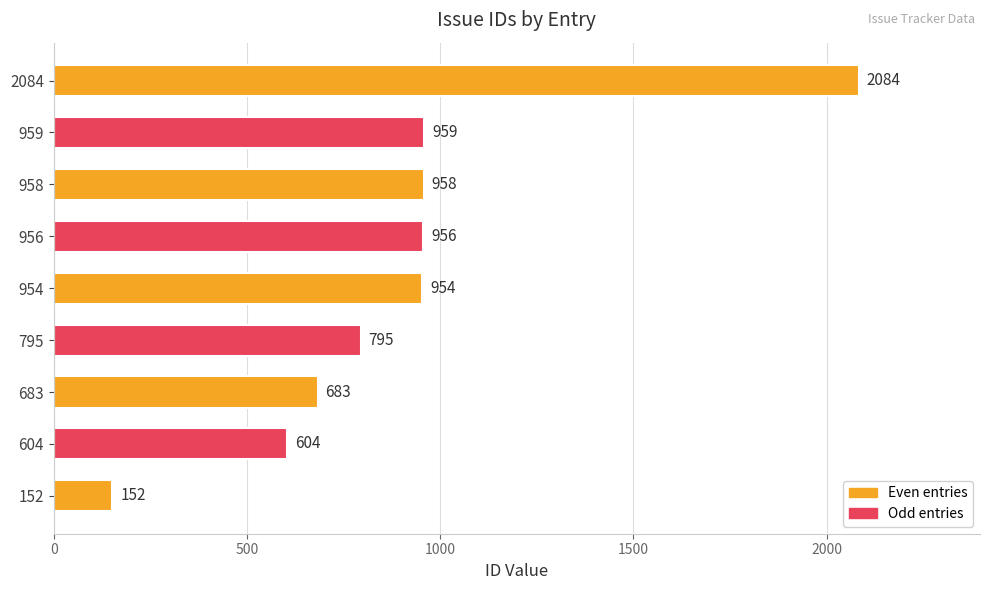

Approximately how many times larger is the value at 683 compared to 959?

0.7